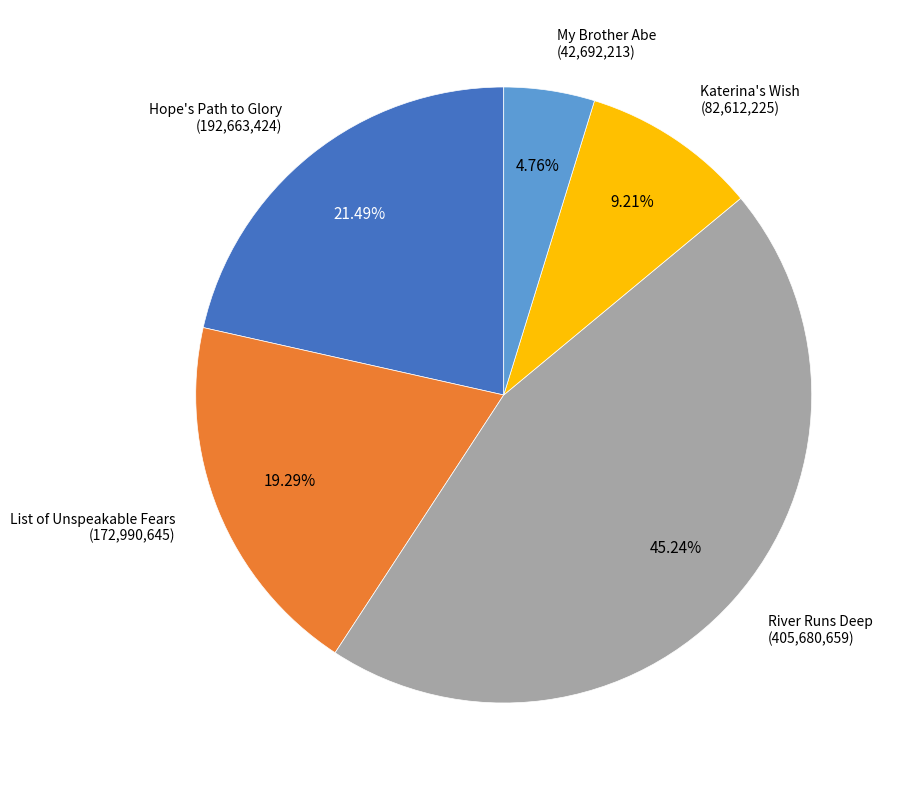

Is there any slice that represents more than half of the pie?

No